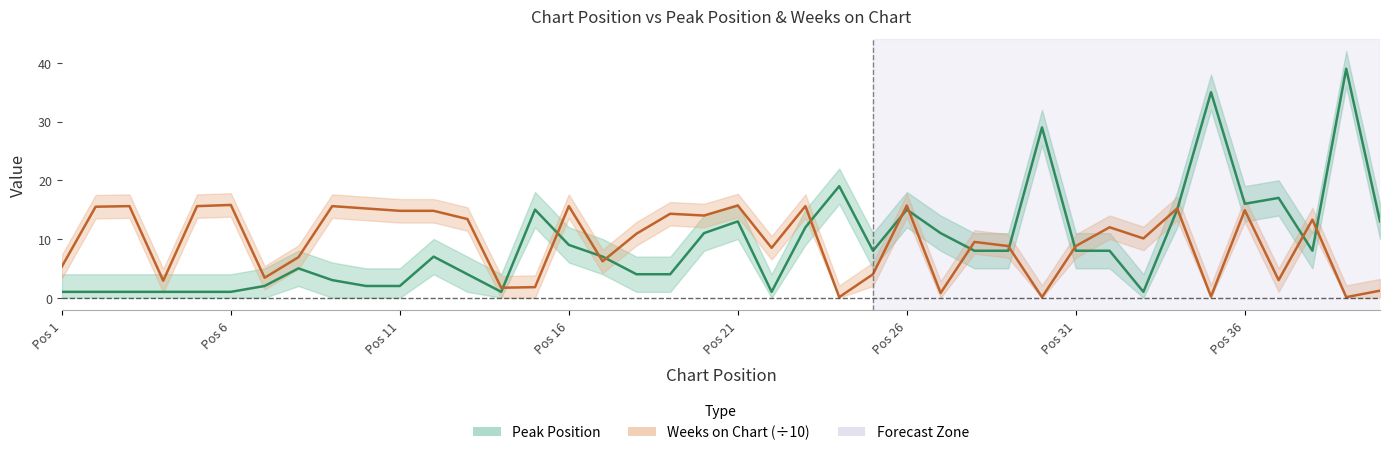

What is the difference between the maximum and minimum values in the Peak Position series?

38.0